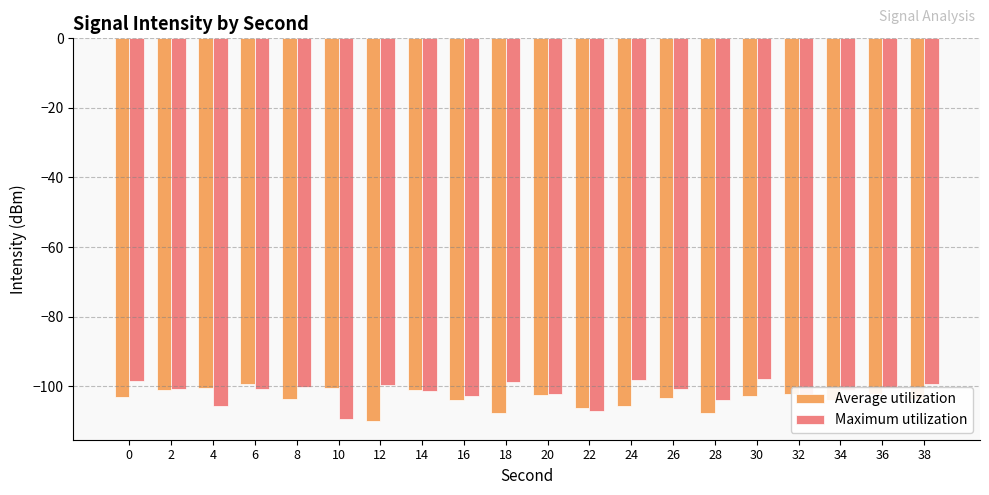

How many distinct data groups are displayed?

2